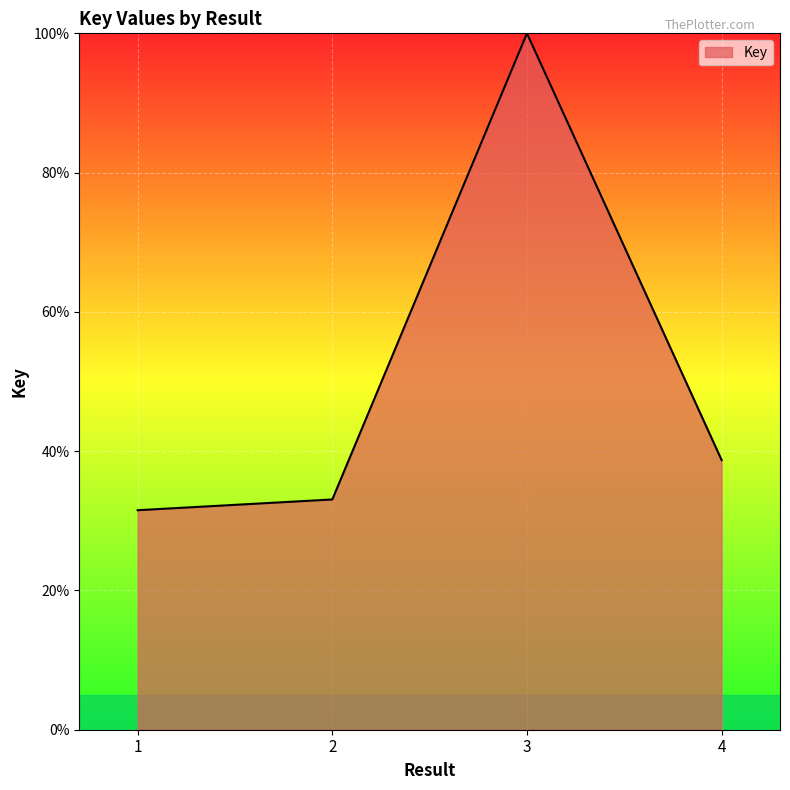

At which label does the data first exceed 38?

3